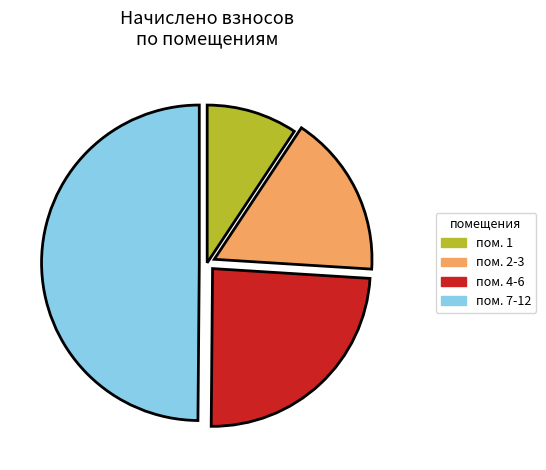

Is the sum of пом. 2-3 and пом. 1 greater than half?

No